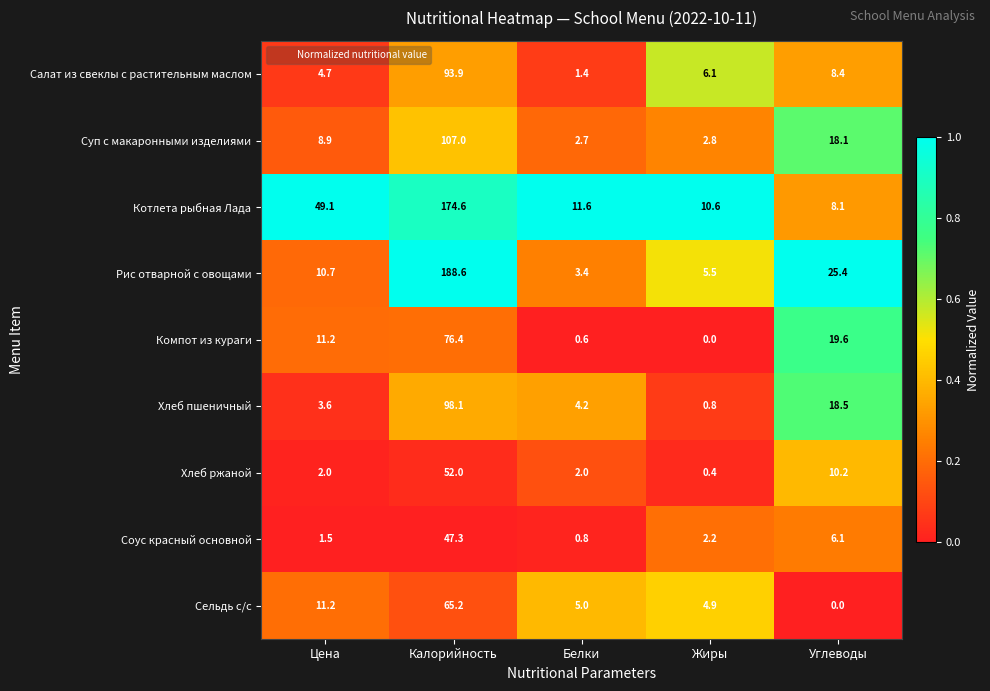

At which category is the sum across all series the highest?

Калорийность